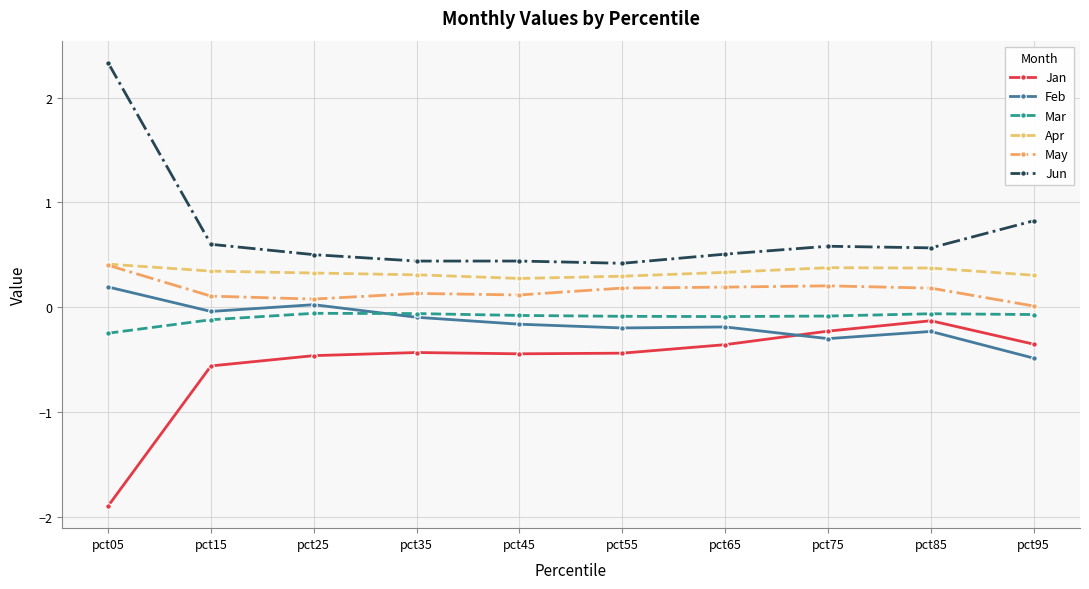

At which category is the sum across all series the highest?

pct05